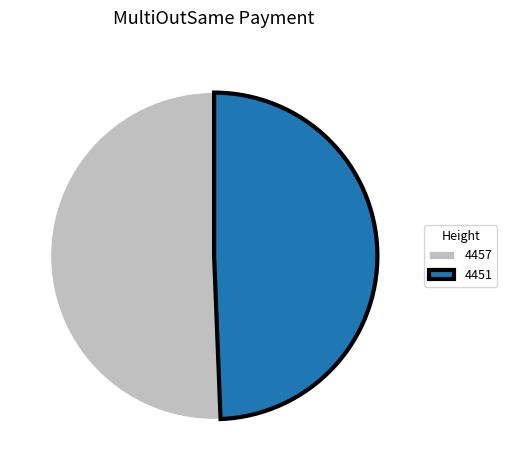

The 4451 slice represents 49% of the pie. True or false?

True